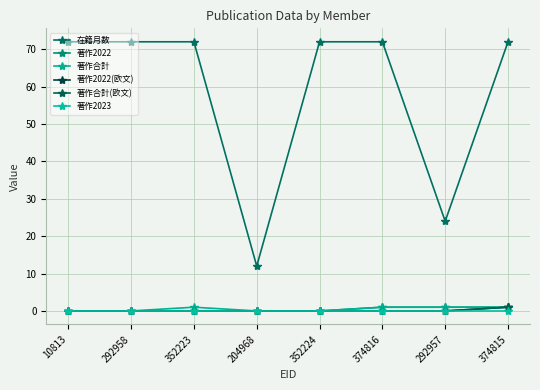

Is the value of 著作2022(欧文) at 352224 greater than the value of 著作合計(欧文) at 352224?

No